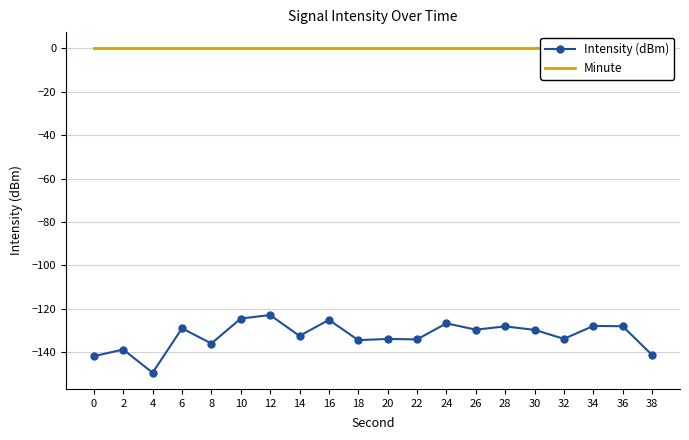

Reading left to right, extract all data points from this chart.

Intensity (dBm): -141.8	-138.8	-149.5	-129.0	-136.0	-124.5	-122.9	-132.5	-125.1	-134.4	-133.9	-134.1	-126.7	-129.6	-128.1	-129.7	-133.9	-127.9	-128.1	-141.3
Minute: 0.0	0.0	0.0	0.0	0.0	0.0	0.0	0.0	0.0	0.0	0.0	0.0	0.0	0.0	0.0	0.0	0.0	0.0	0.0	0.0